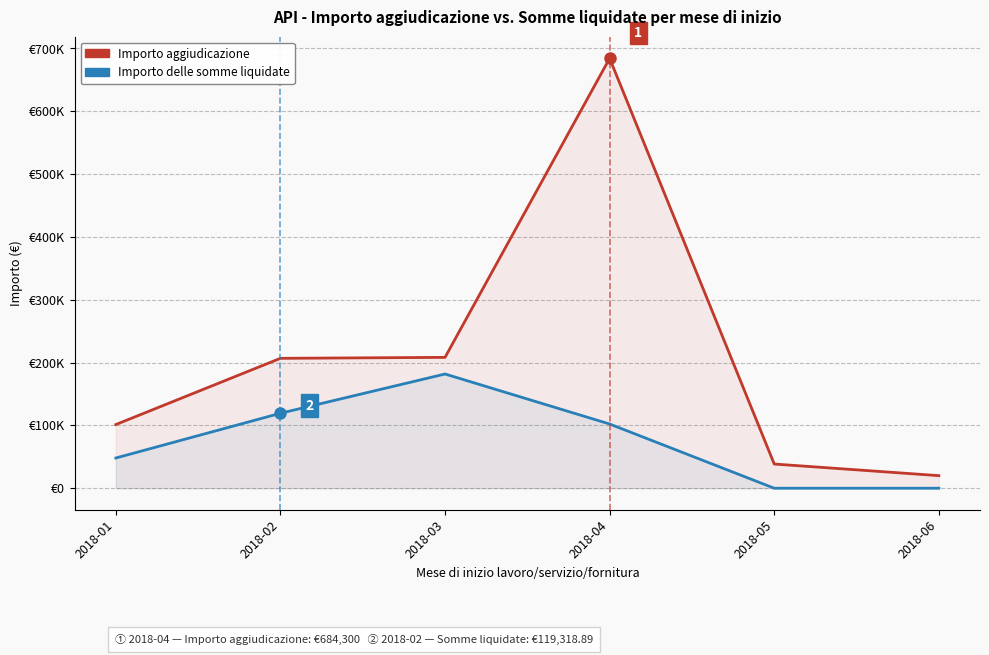

Does the chart have visible grid lines?

Yes